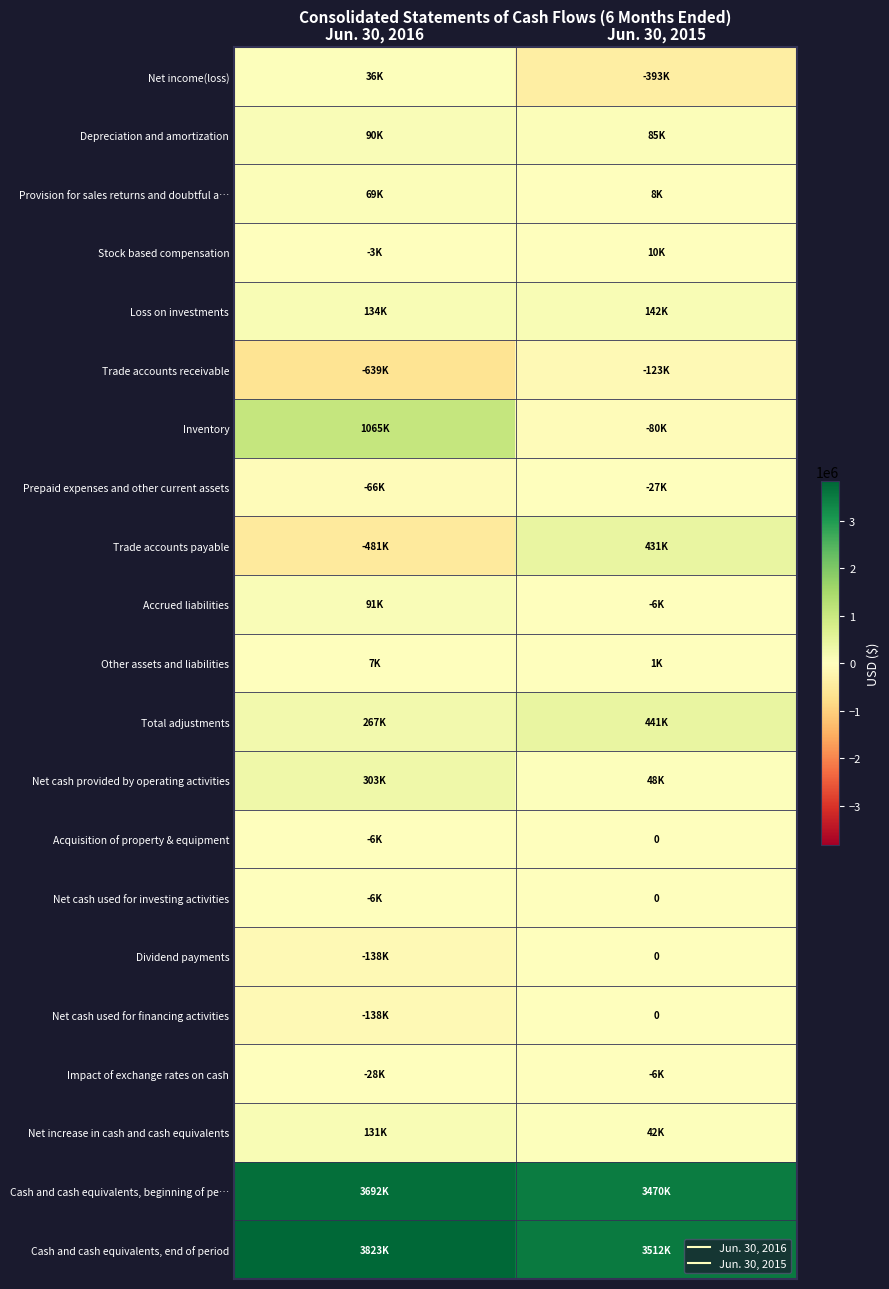

The value of Other assets and liabilities at Jun. 30, 2015 is 1000. True or false?

True